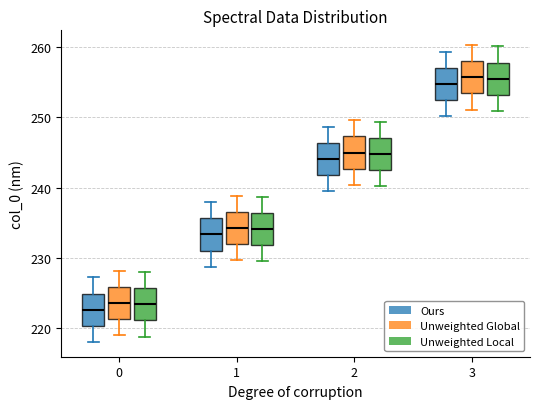

Reading left to right, read every box against the y-axis: the position of its median line, the range the box covers, and the ends of its whiskers. The values are not printed on the chart, so give them approximately, as read against the axis.

0 (Ours): median 223, box 220 to 225, whiskers 218 to 227
0 (Unweighted Global): median 224, box 221 to 226, whiskers 219 to 228
0 (Unweighted Local): median 223, box 221 to 226, whiskers 219 to 228
1 (Ours): median 233, box 231 to 236, whiskers 229 to 238
1 (Unweighted Global): median 234, box 232 to 237, whiskers 230 to 239
1 (Unweighted Local): median 234, box 232 to 236, whiskers 230 to 239
2 (Ours): median 244, box 242 to 246, whiskers 239 to 249
2 (Unweighted Global): median 245, box 243 to 247, whiskers 240 to 250
2 (Unweighted Local): median 245, box 242 to 247, whiskers 240 to 249
3 (Ours): median 255, box 252 to 257, whiskers 250 to 259
3 (Unweighted Global): median 256, box 253 to 258, whiskers 251 to 260
3 (Unweighted Local): median 255, box 253 to 258, whiskers 251 to 260